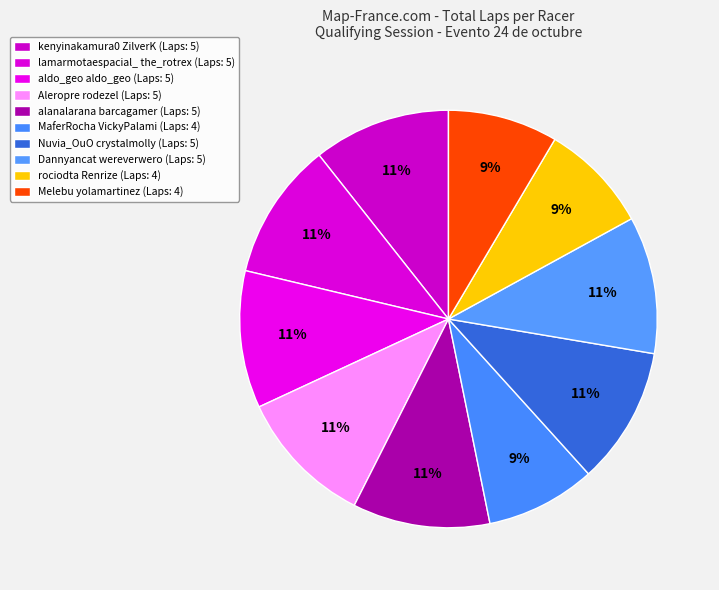

To the nearest percent, what is the combined percentage of lamarmotaespacial_ the_rotrex and rociodta Renrize?

19%